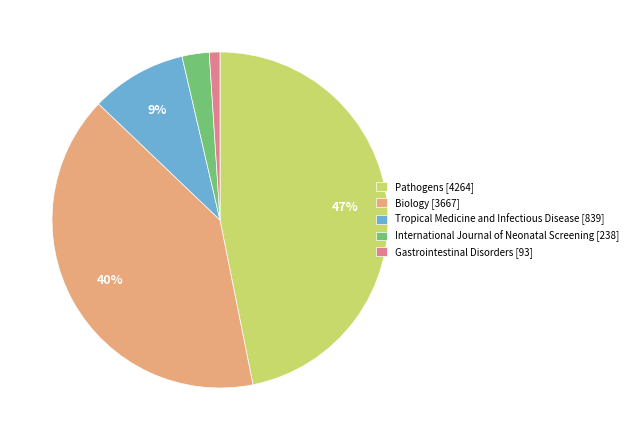

Is there any slice that represents more than half of the pie?

No